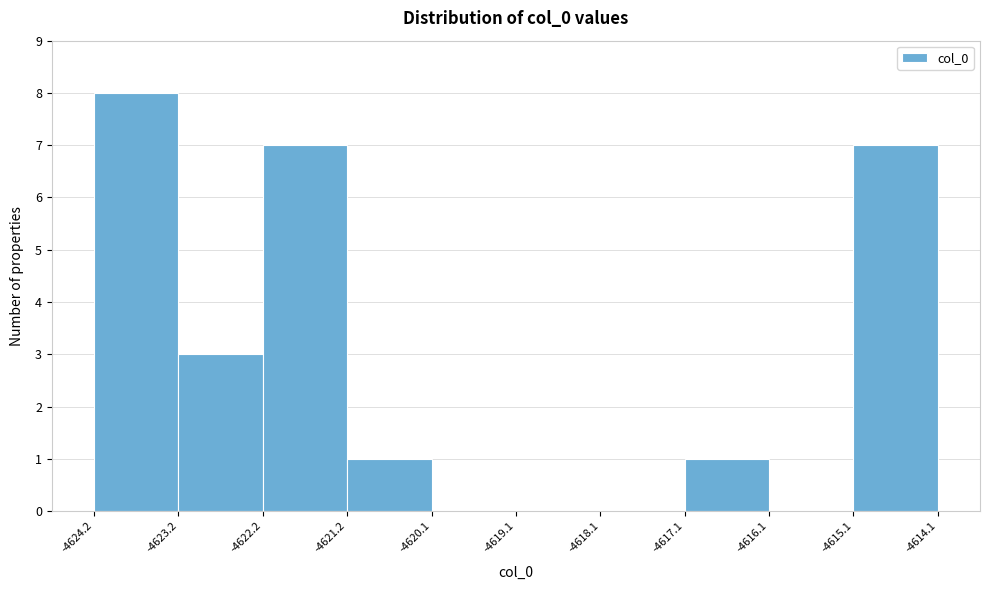

Reading left to right, list every bar in this chart as the range it spans on the x-axis followed by its height. The values are not printed on the chart, so give them approximately, as read against the axis.

-4624.2 to -4623.2: 8
-4623.2 to -4622.2: 3
-4622.2 to -4621.2: 7
-4621.2 to -4620.1: 1
-4620.1 to -4619.1: 0
-4619.1 to -4618.1: 0
-4618.1 to -4617.1: 0
-4617.1 to -4616.1: 1
-4616.1 to -4615.1: 0
-4615.1 to -4614.1: 7